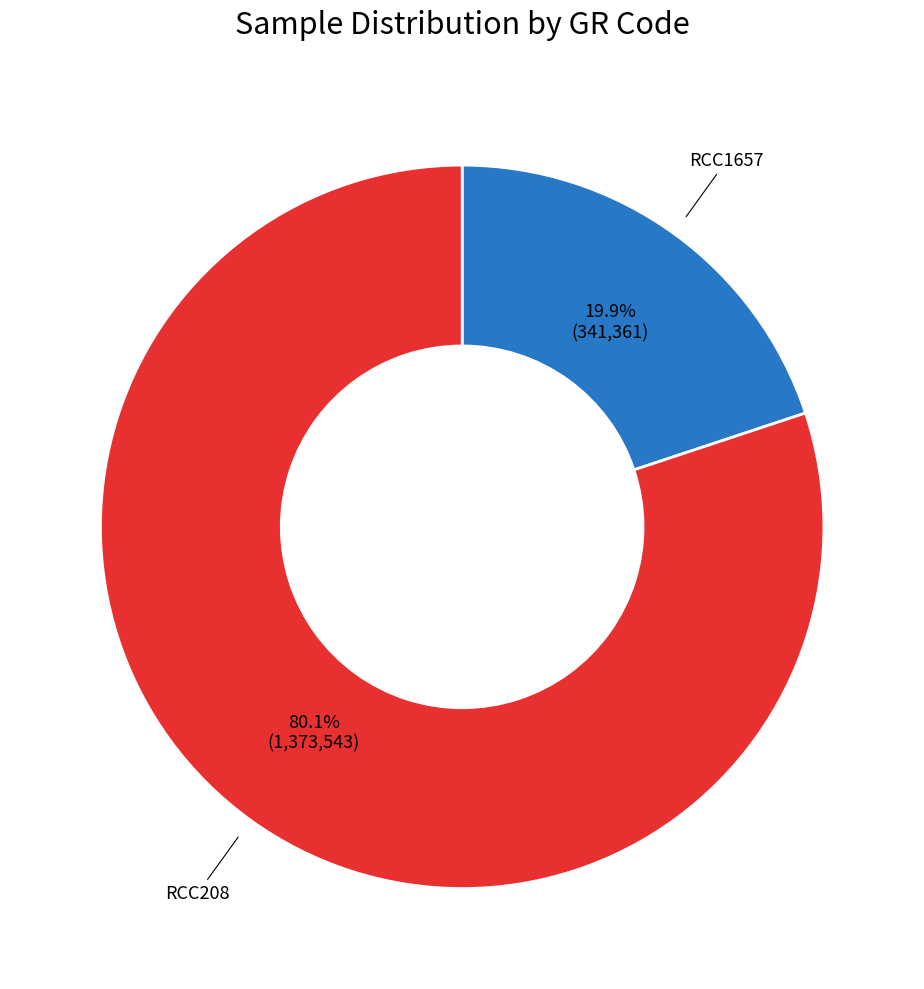

Count the number of slices in the pie.

2